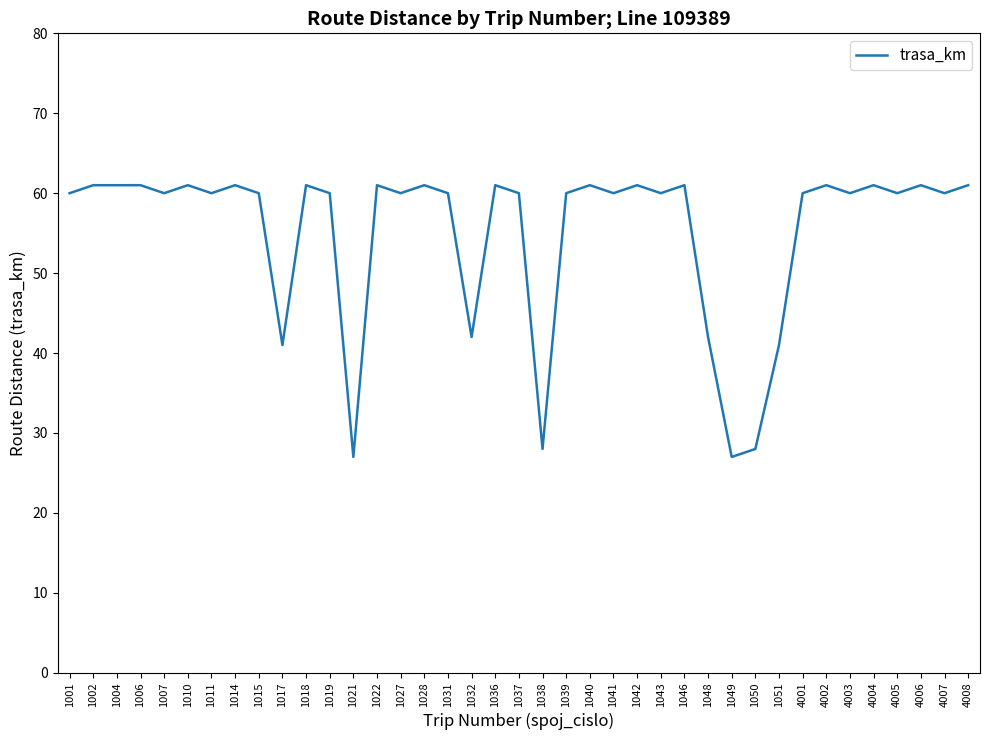

What is the minimum value shown in the chart?

27